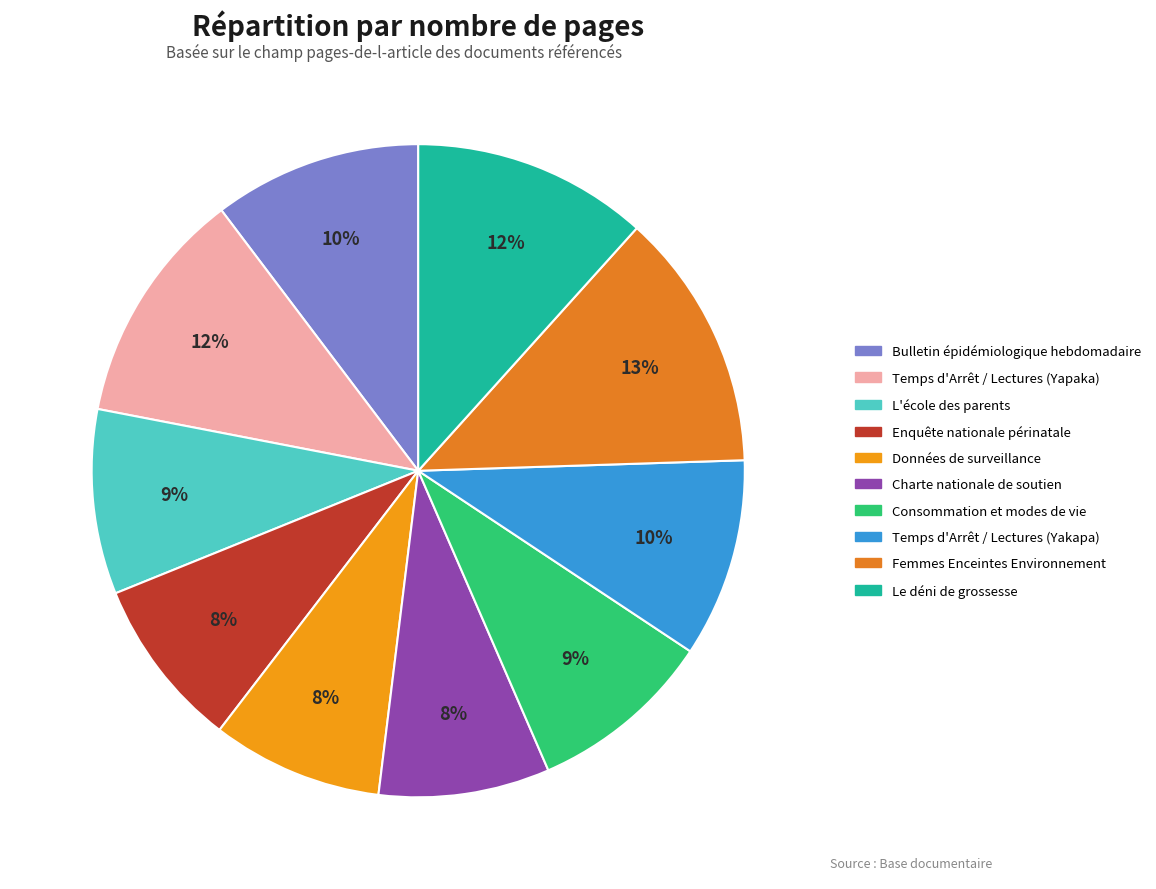

Combined, what portion of the pie is L'école des parents and Consommation et modes de vie?

18.3%